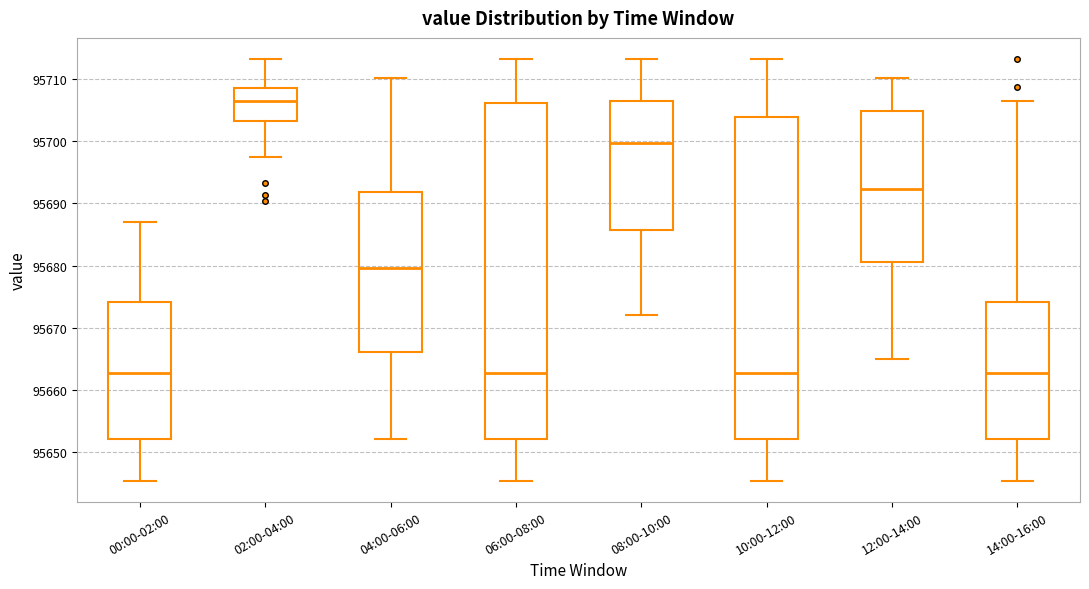

Reading left to right, read every box against the y-axis: the position of its median line, the range the box covers, and the ends of its whiskers. The values are not printed on the chart, so give them approximately, as read against the axis.

00:00-02:00: median 95663, box 95652 to 95674, whiskers 95645 to 95687
02:00-04:00: median 95706, box 95703 to 95709, whiskers 95698 to 95713
04:00-06:00: median 95680, box 95666 to 95692, whiskers 95652 to 95710
06:00-08:00: median 95663, box 95652 to 95706, whiskers 95645 to 95713
08:00-10:00: median 95700, box 95686 to 95706, whiskers 95672 to 95713
10:00-12:00: median 95663, box 95652 to 95704, whiskers 95645 to 95713
12:00-14:00: median 95692, box 95681 to 95705, whiskers 95665 to 95710
14:00-16:00: median 95663, box 95652 to 95674, whiskers 95645 to 95707